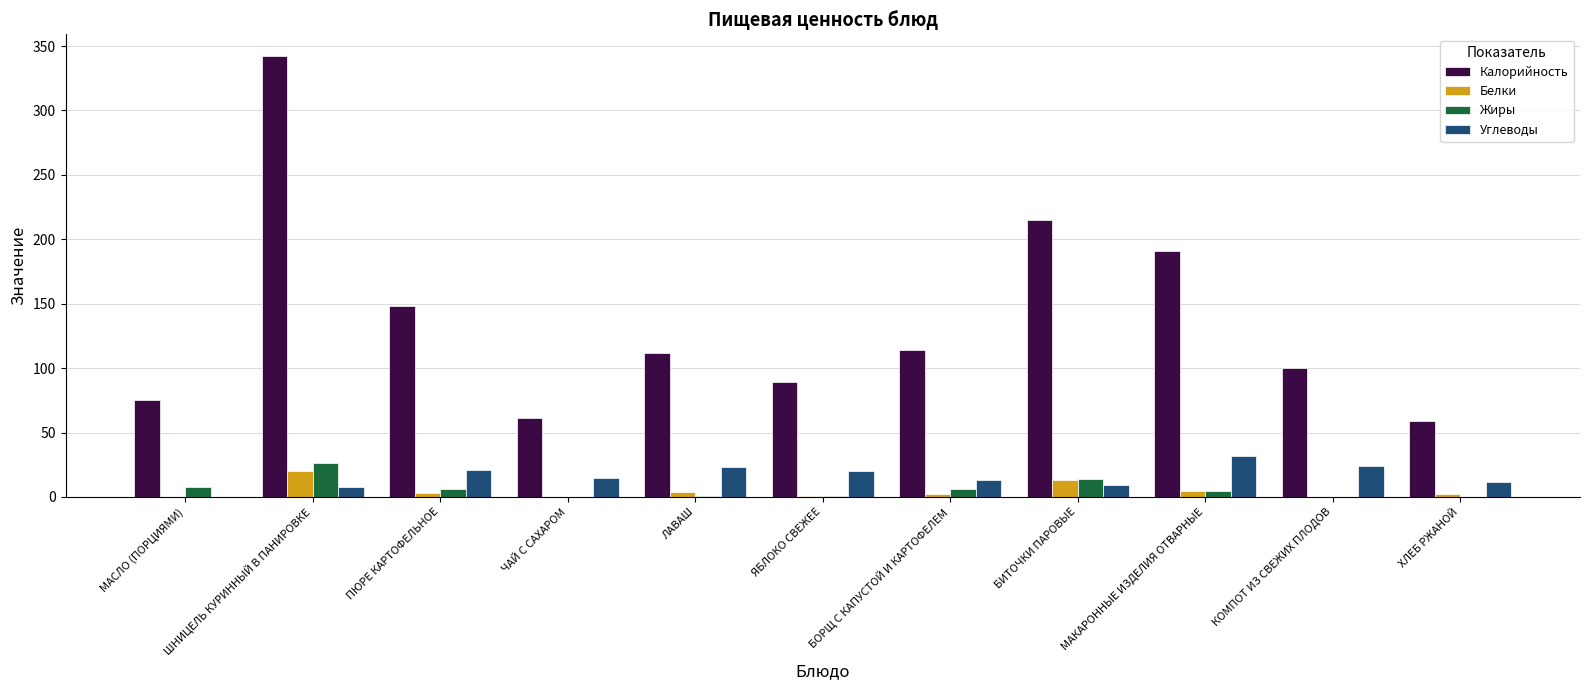

True or false: Жиры has a value of 0 at ЧАЙ С САХАРОМ.

True